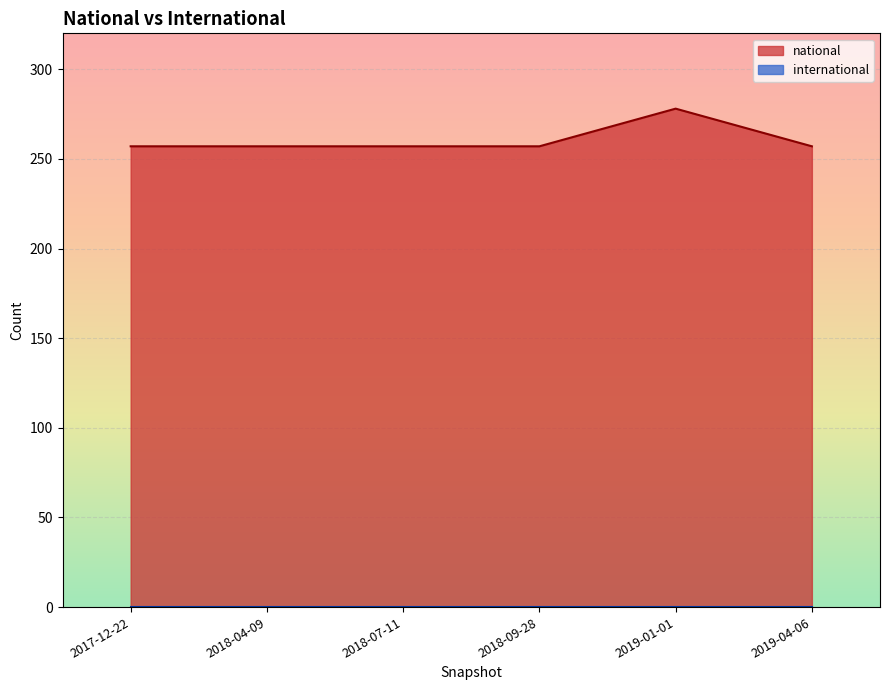

Between 2018-04-09 and 2018-09-28, which is larger?

2018-04-09